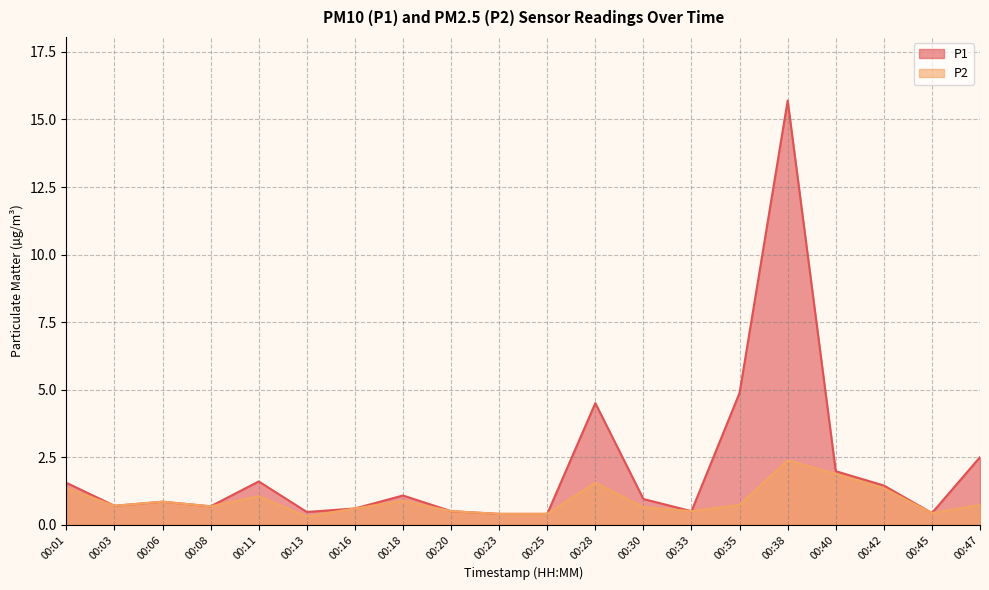

What is the highest value of the P1 series?

15.7